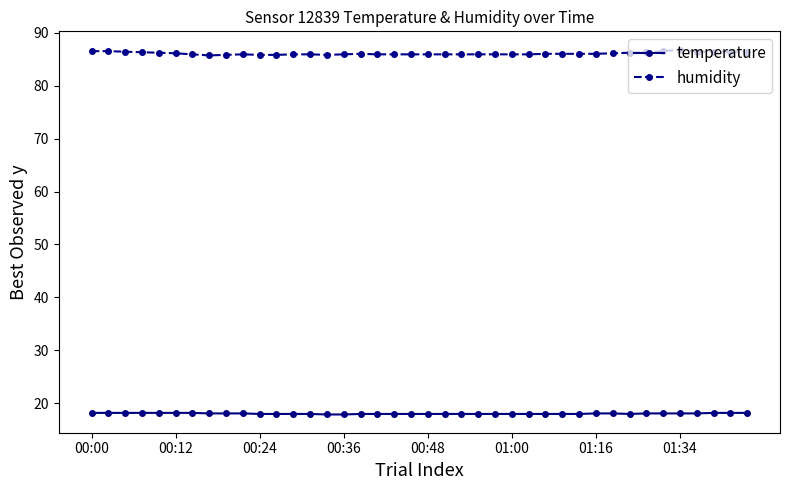

Which series has the largest range (max minus min)?

humidity